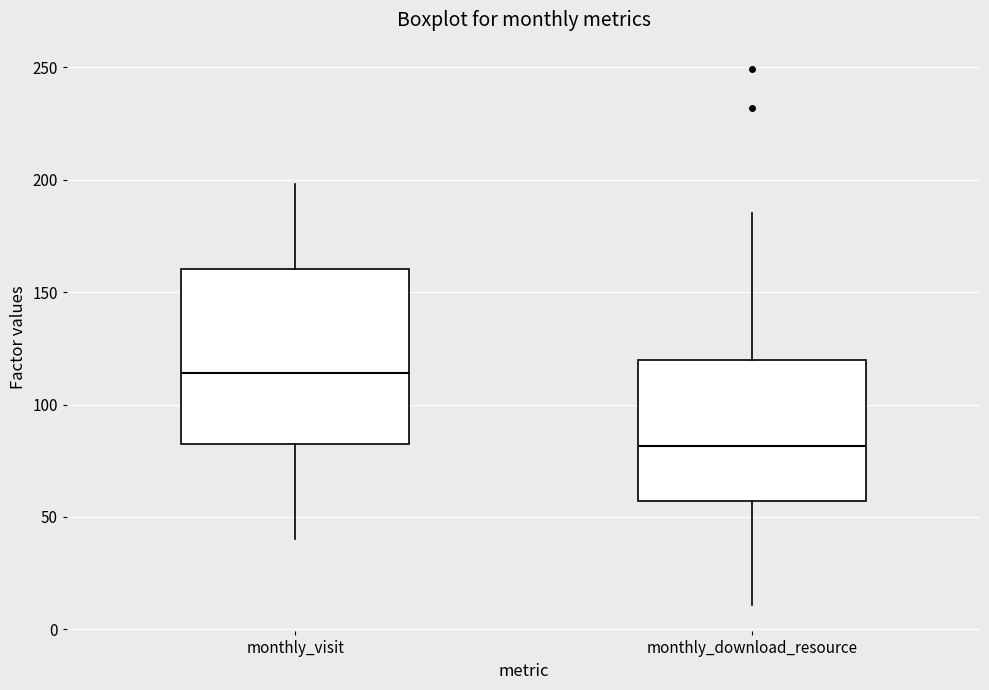

Which box is the tallest, from its lower edge to its upper edge?

monthly_visit